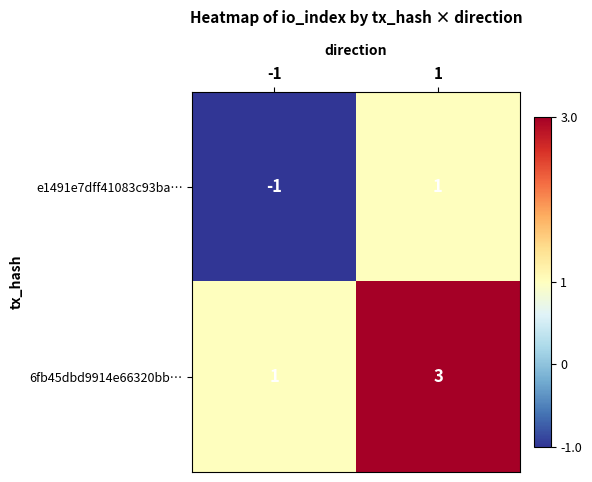

True or false: 6fb45dbd9914e66320bb… has a value of 4 at 1.

False